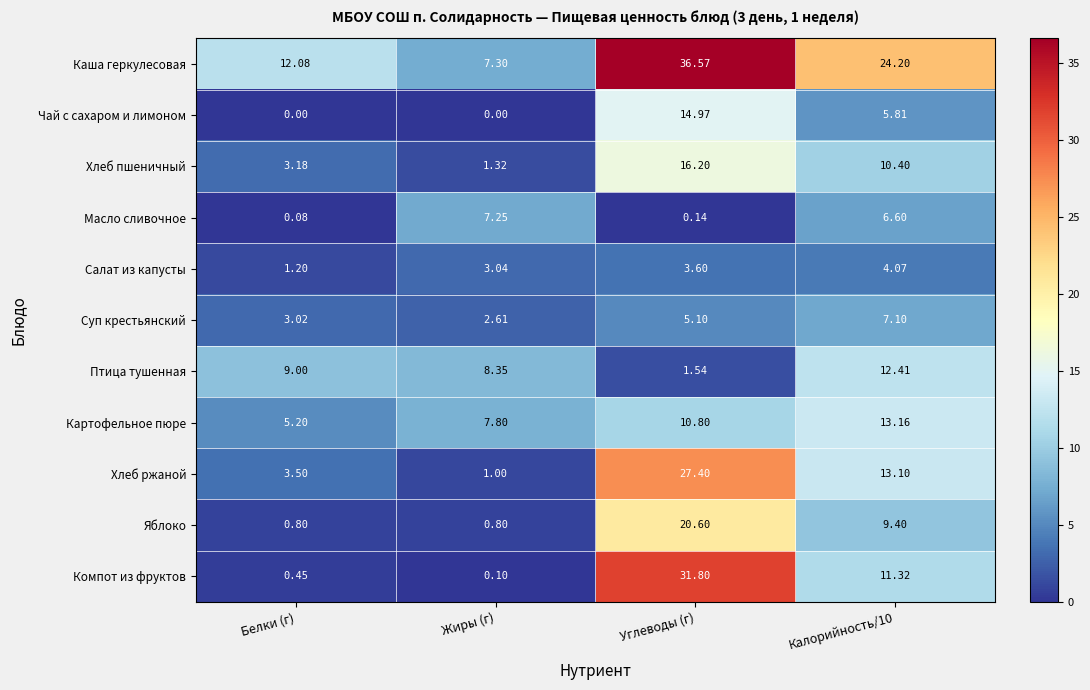

Count the number of data series in this chart.

11